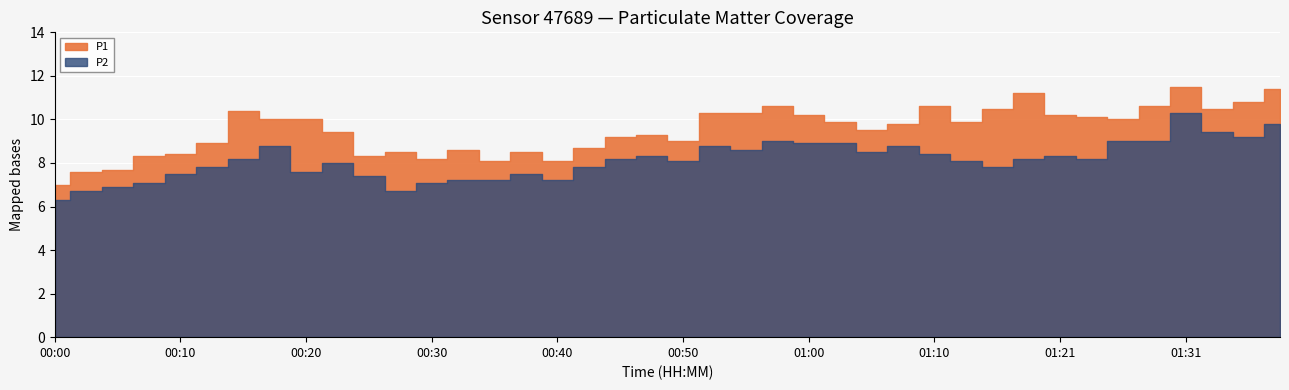

How many lines are shown in the chart?

2